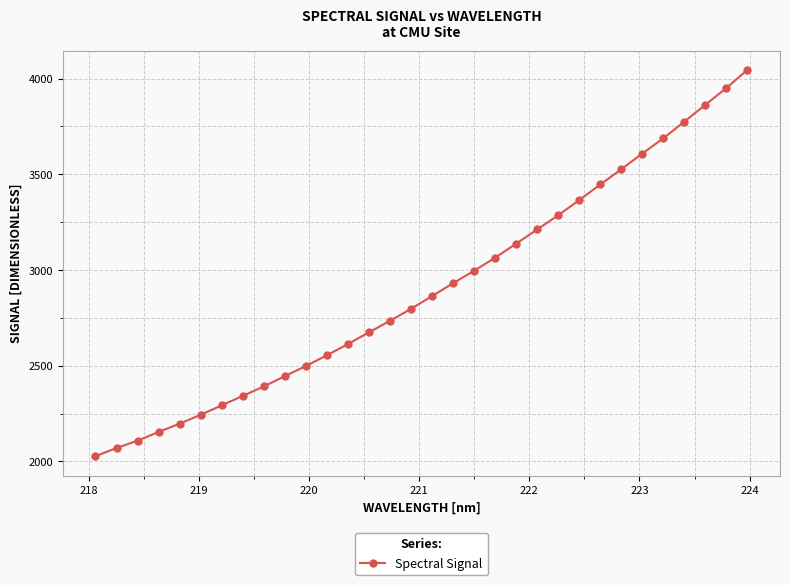

What is the sum of all values?

92911.8